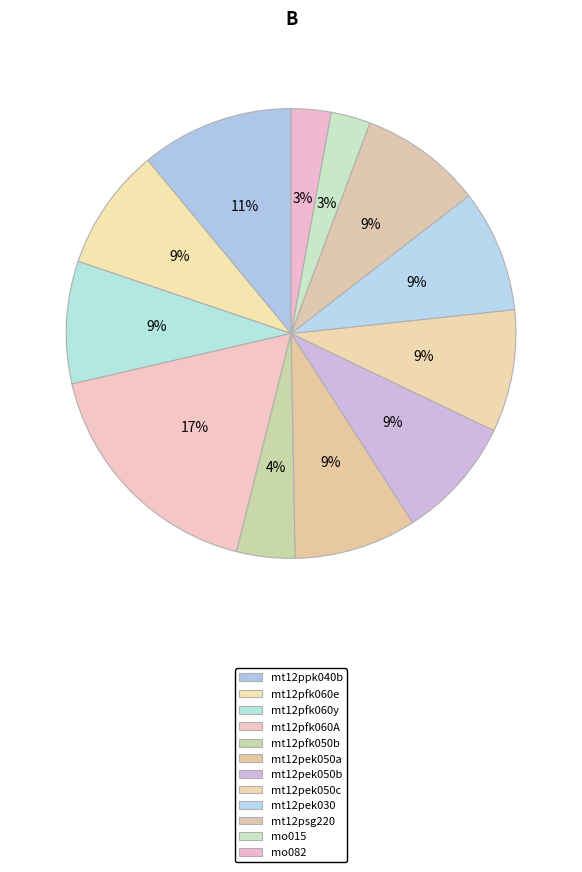

Combined, do mt12pek030 and mt12pek050c account for over 50%?

No